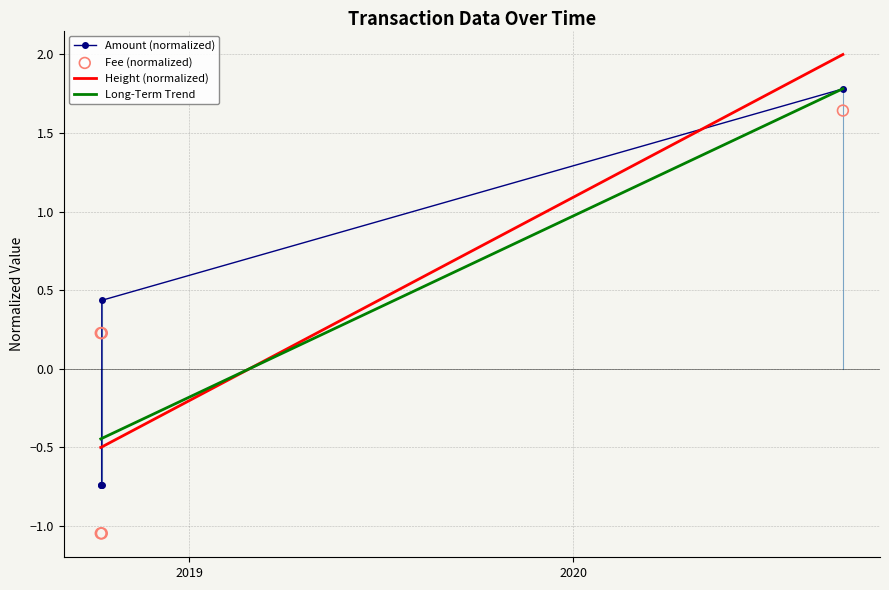

What are all the series names shown in the legend?

Amount (normalized), Height (normalized), Long-Term Trend, Fee (normalized)